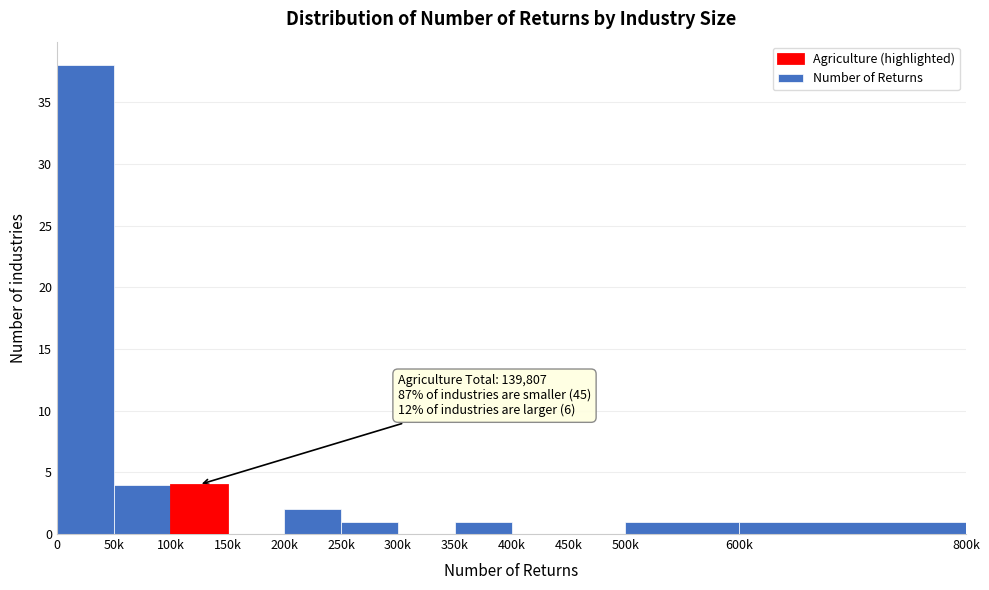

Reading left to right, list all the values displayed in this chart.

0=38	50k=4	100k=4	150k=0	200k=2	250k=1	300k=0	350k=1	400k=0	450k=0	500k=1	600k=1